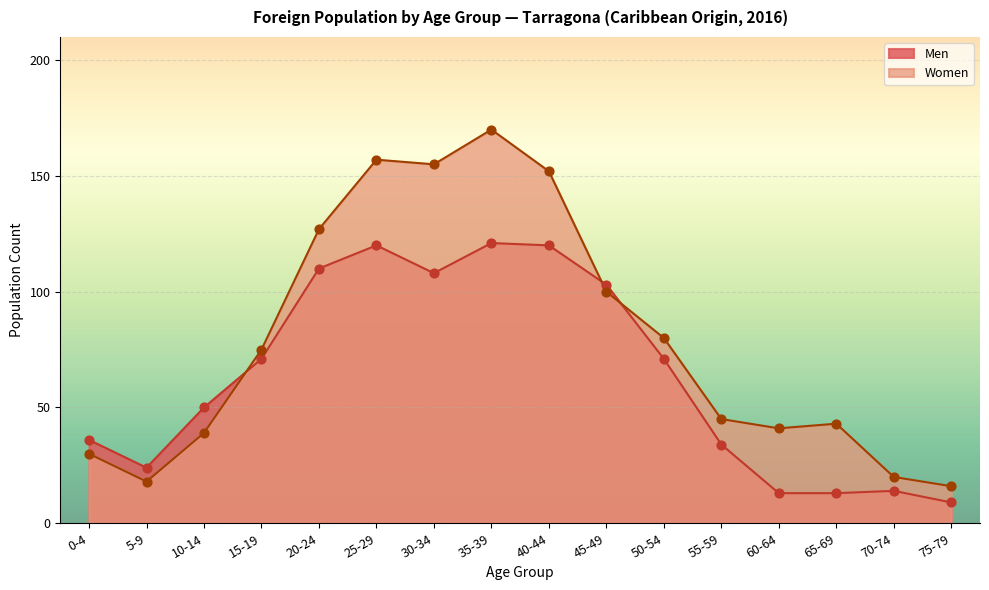

Is the value of Women at 25-29 greater than the value of Men at 50-54?

Yes